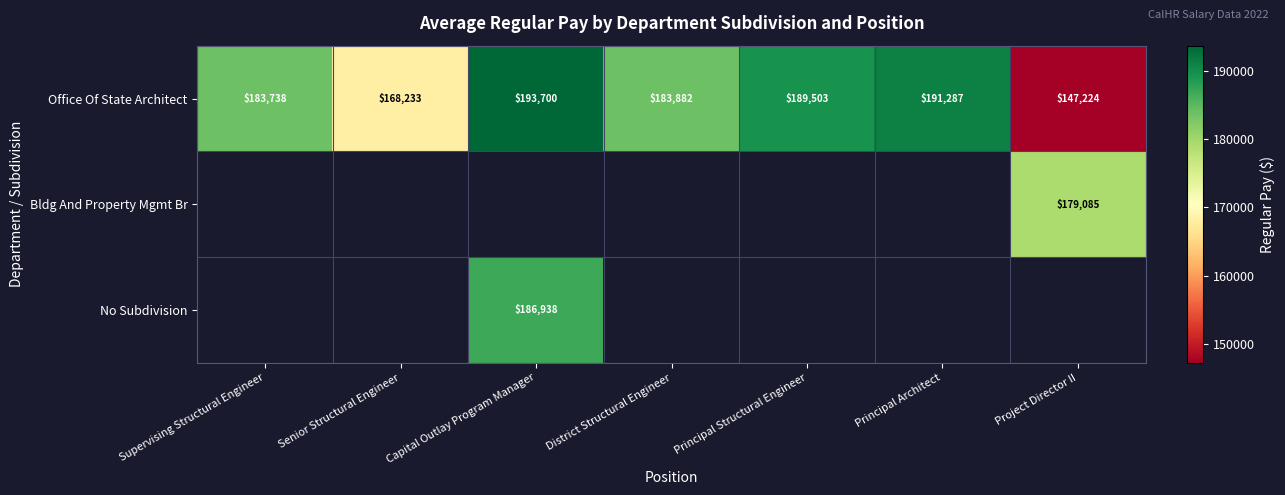

The Office Of State Architect series shows 168233 at Senior Structural Engineer. True or false?

True